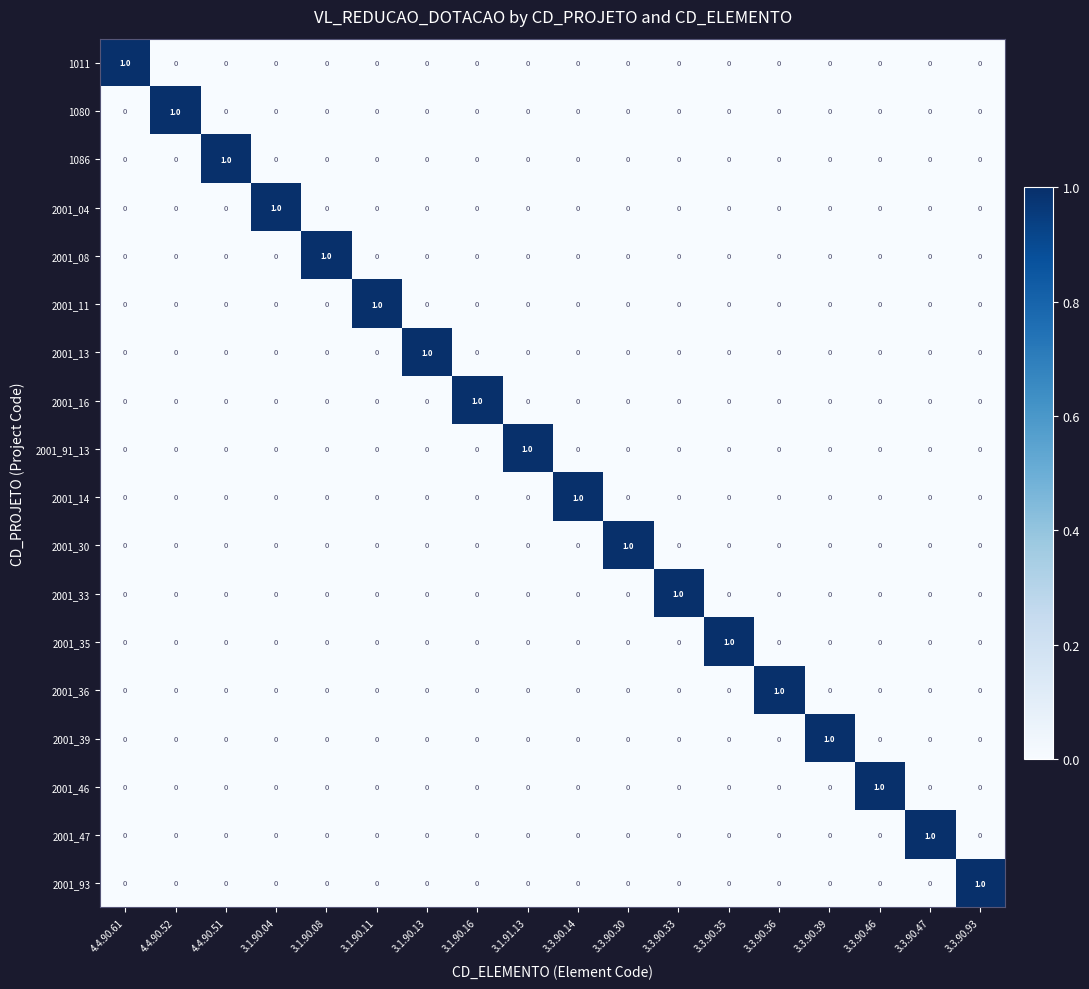

Is it true that 2001_04 equals 0 at 3.1.90.11?

True